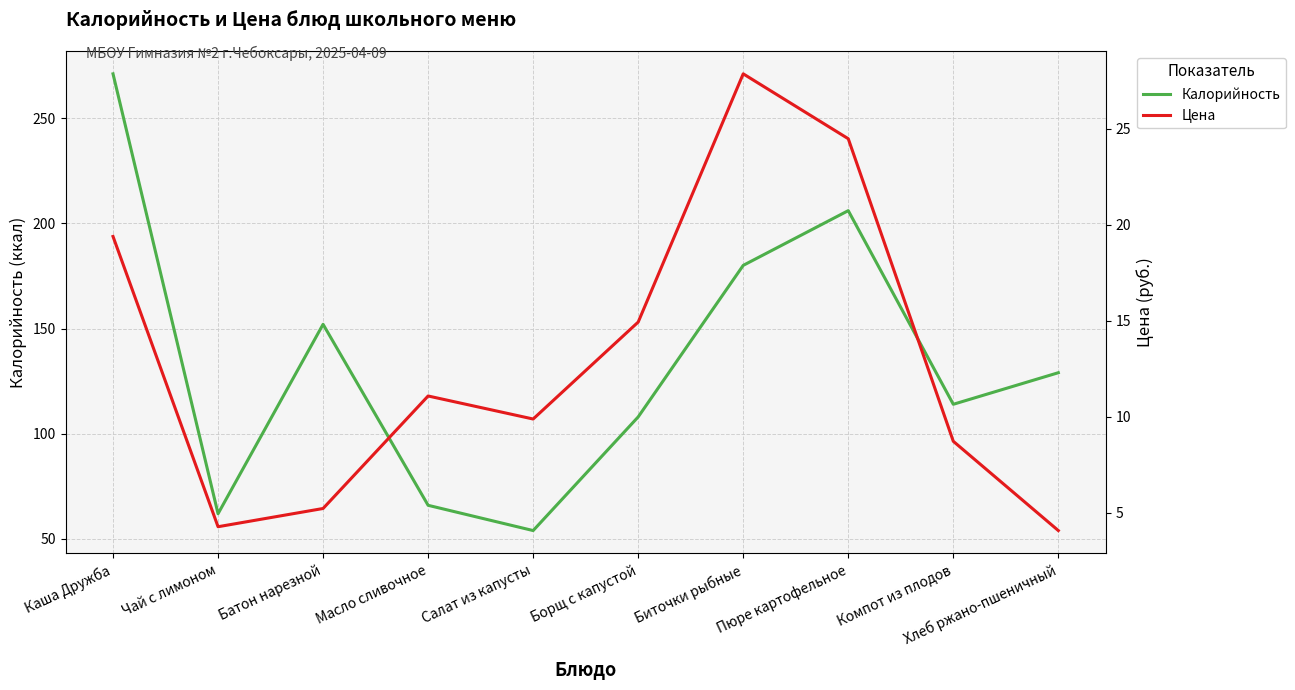

Is it true that Калорийность equals 62.0 at Чай с лимоном?

True